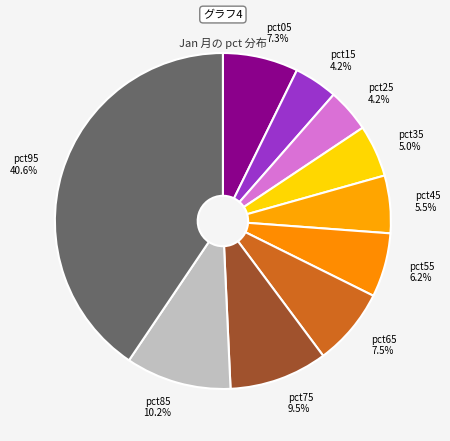

How many segments does this pie chart have?

10